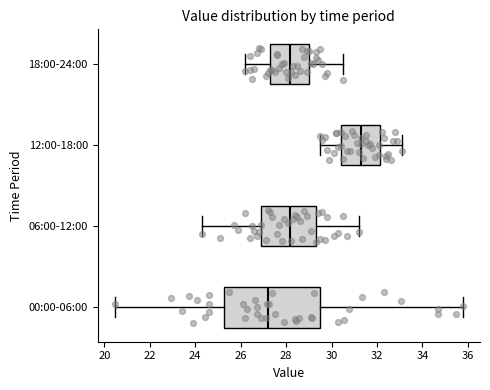

Which box has the furthest to the right median line?

12:00-18:00